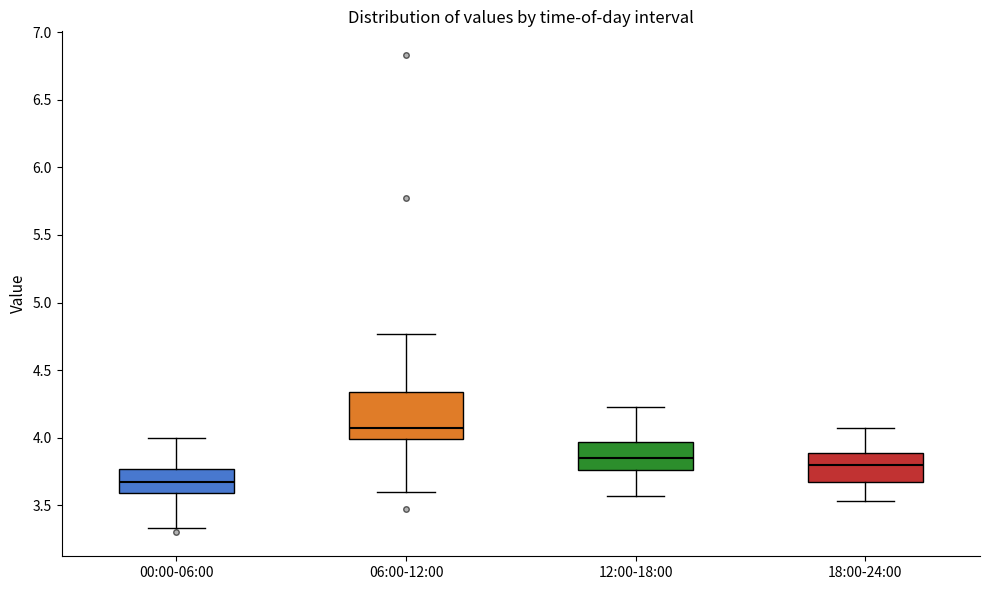

Which box has the lowest median line?

00:00-06:00